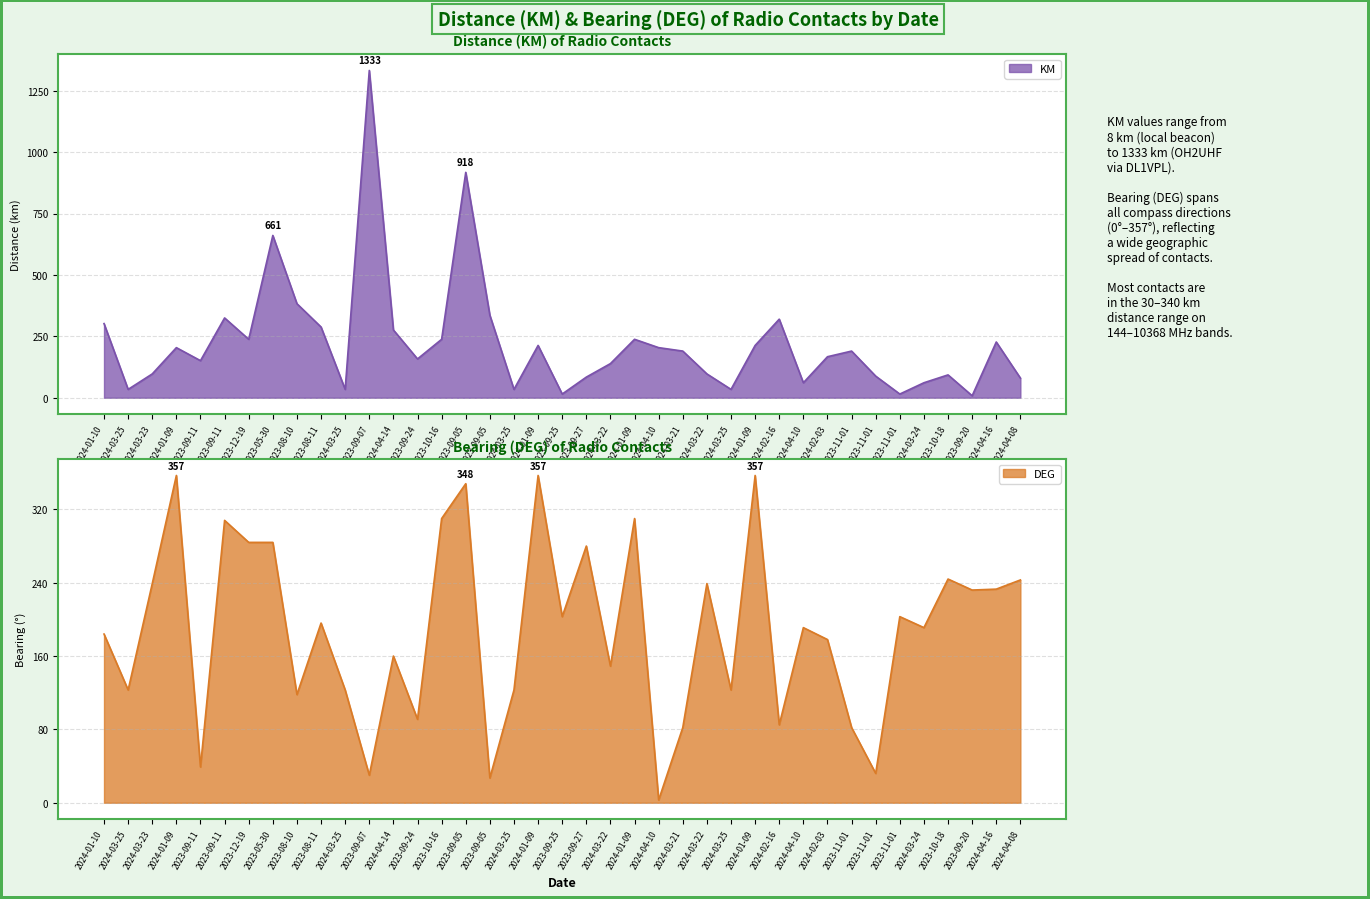

At which label is DEG closest to 180?

2024-02-03